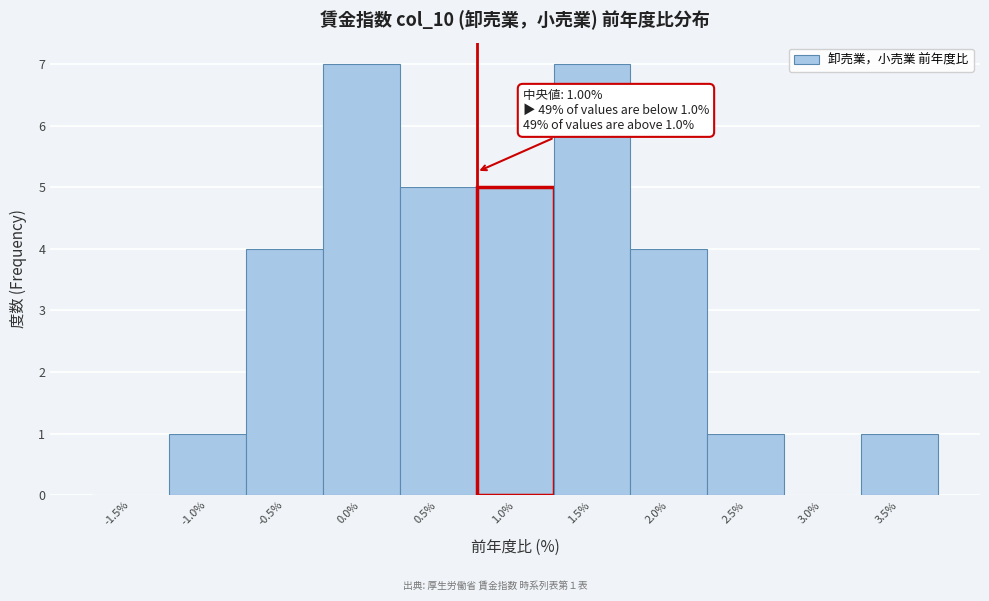

Reading left to right, extract all data points from this chart.

-1.5%=0	-1.0%=1	-0.5%=4	0.0%=7	0.5%=5	1.0%=5	1.5%=7	2.0%=4	2.5%=1	3.0%=0	3.5%=1